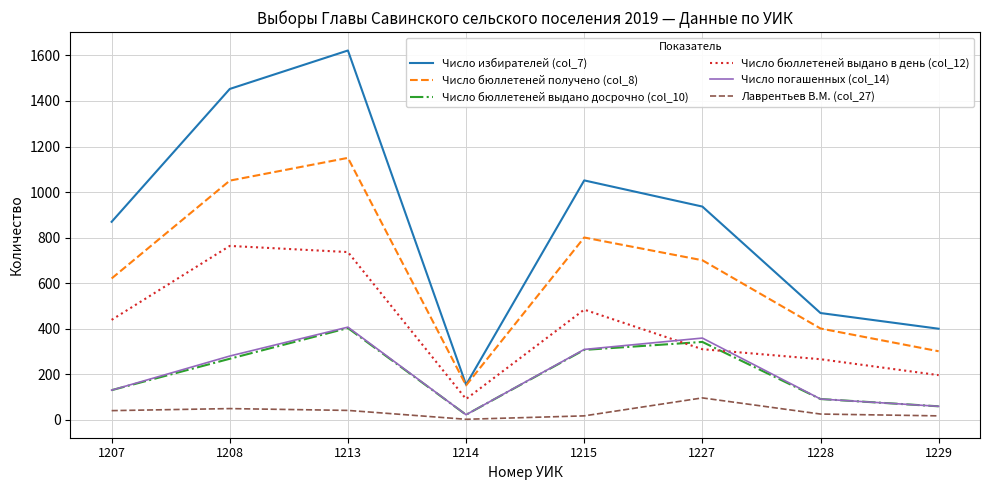

True or false: Число бюллетеней выдано в день (col_12) and Лаврентьев В.М. (col_27) cross at least once.

False